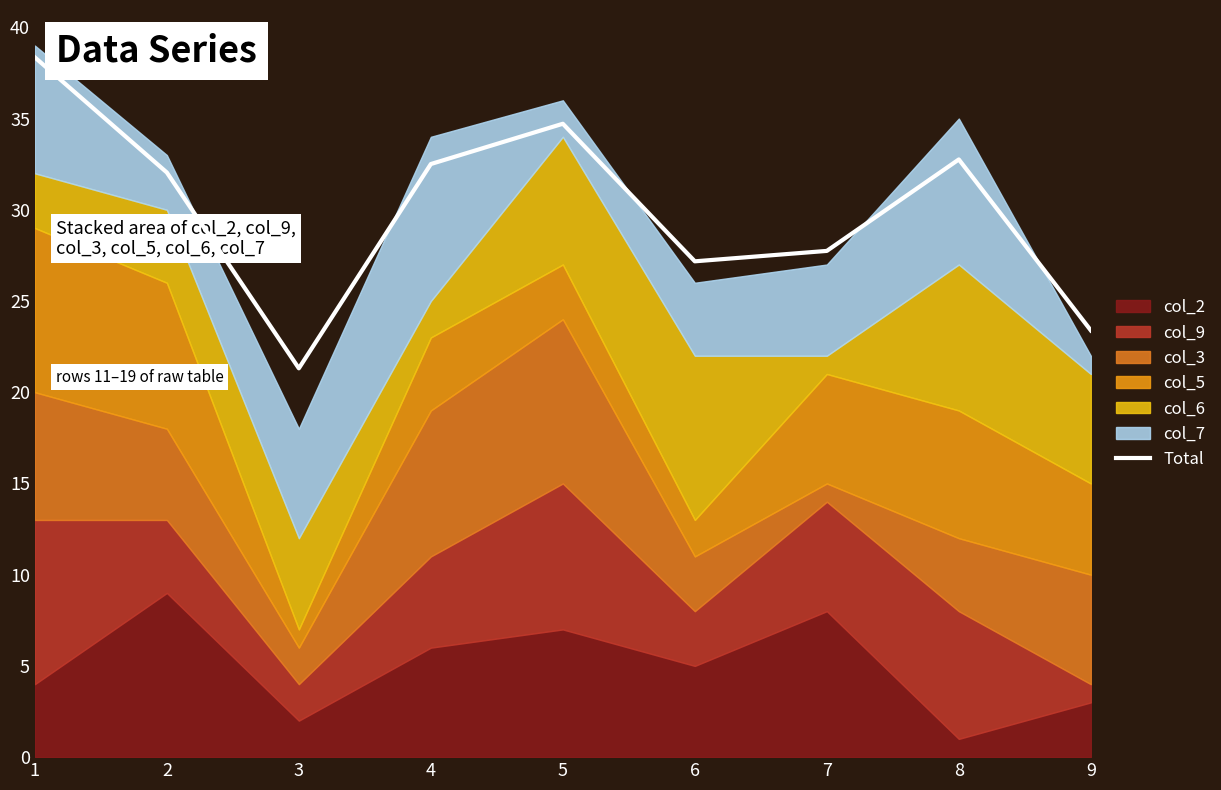

Reading left to right, what are all the values shown in this chart?

1=38.4	2=32.0	3=21.3	4=32.5	5=34.7	6=27.2	7=27.7	8=32.8	9=23.4